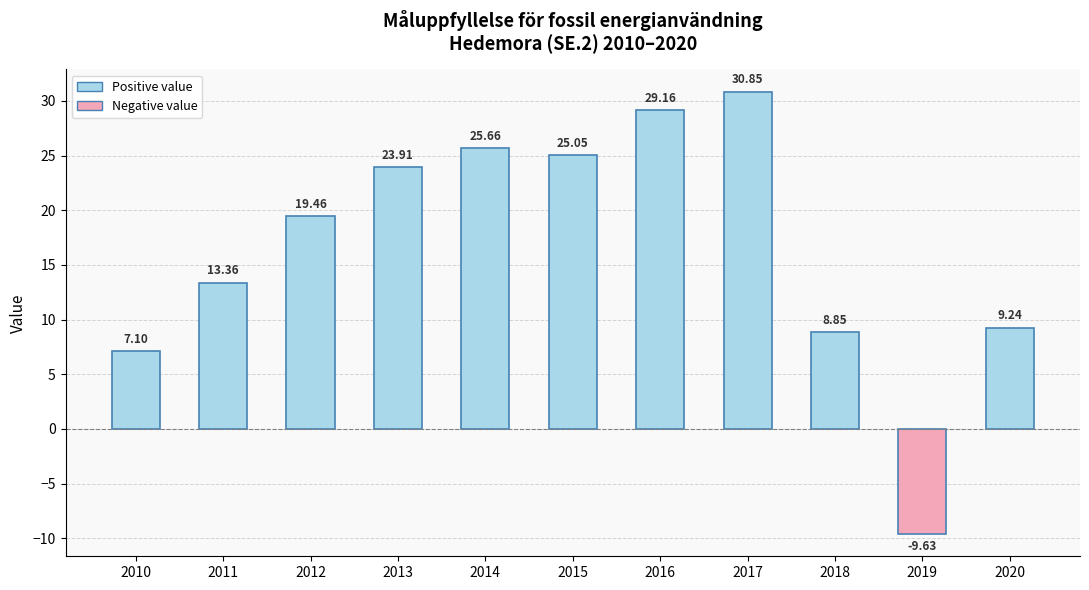

What is the average value?

16.6